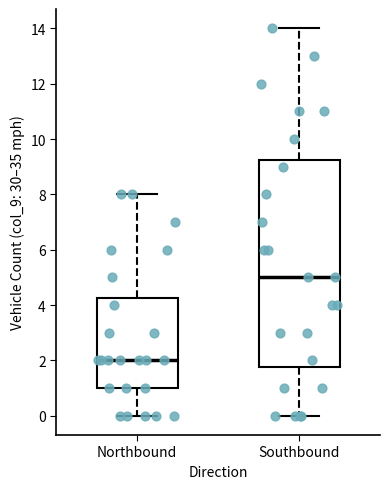

Comparing the boxes themselves (not the whiskers), which one is the tallest?

Southbound